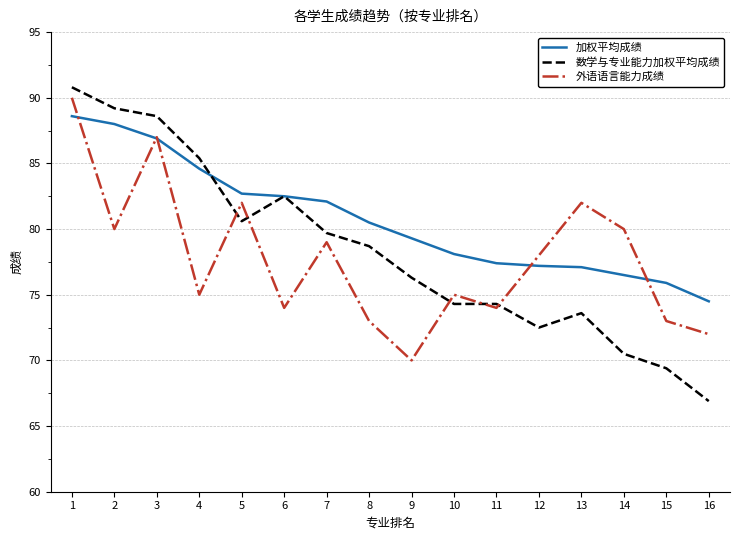

Which series has the largest total across all categories?

加权平均成绩